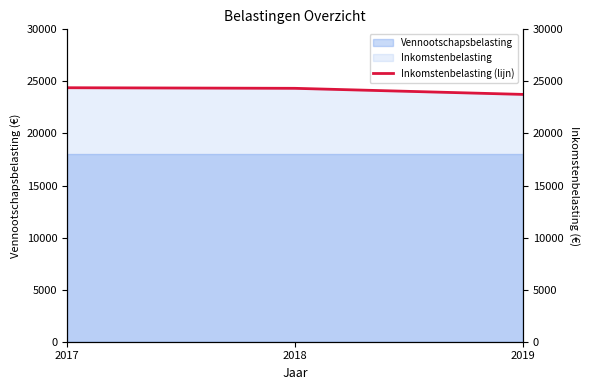

How many lines are shown in the chart?

1